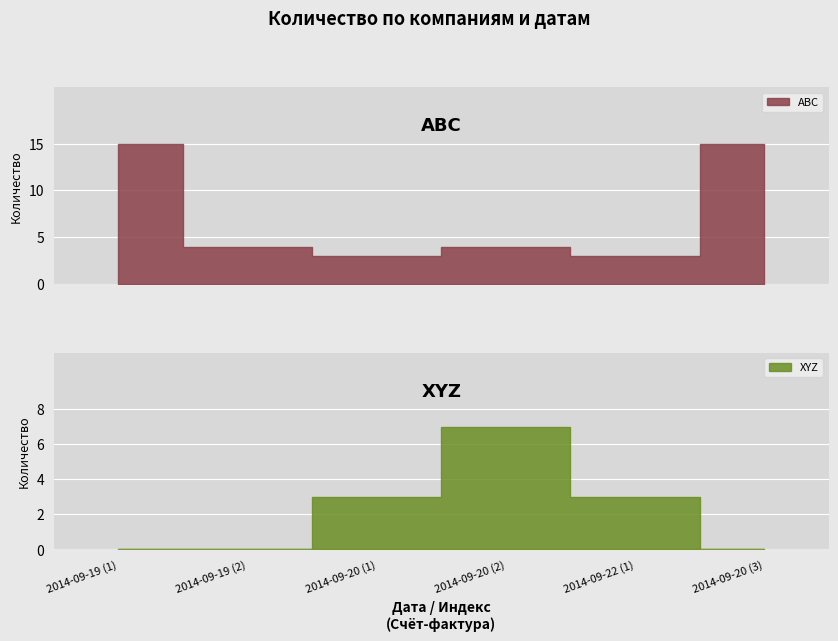

True or false: ABC and XYZ cross at least once.

False